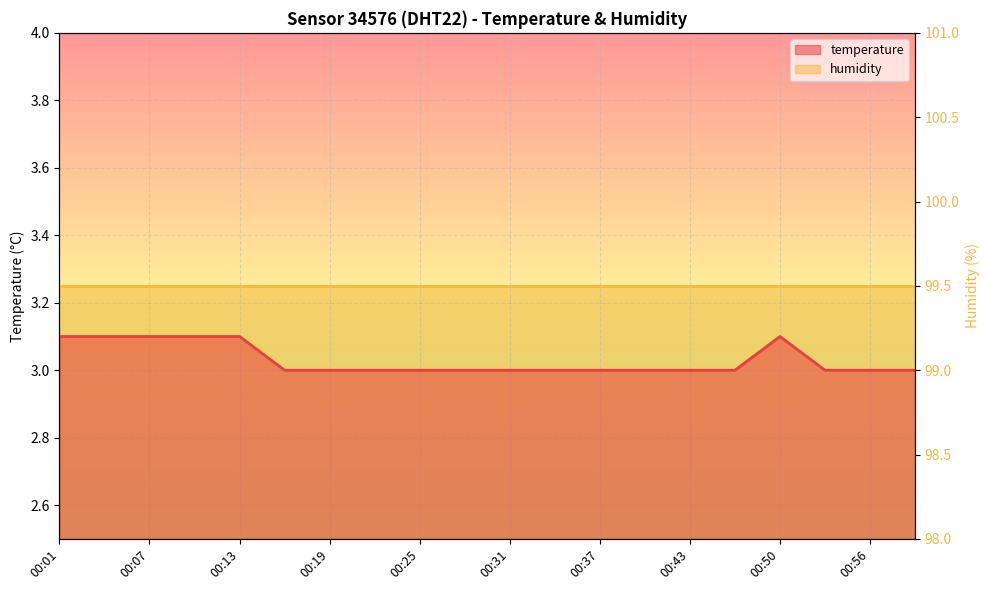

Where is the first local maximum?

00:50